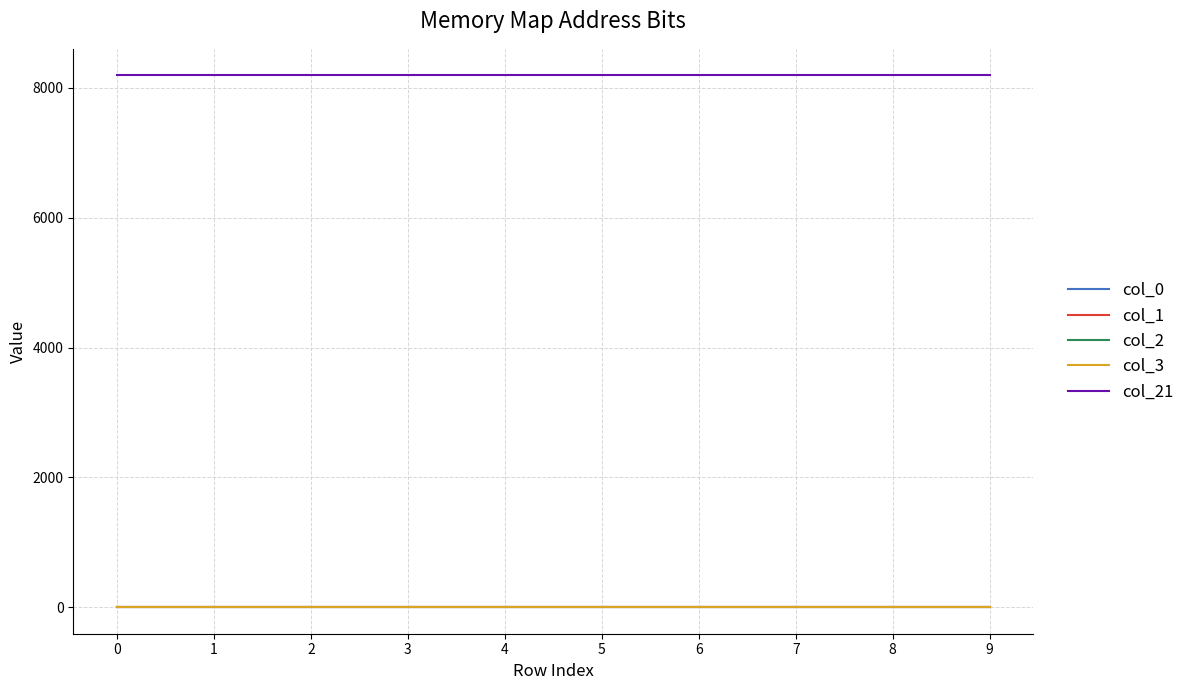

Read the col_21 value at 6.

8192